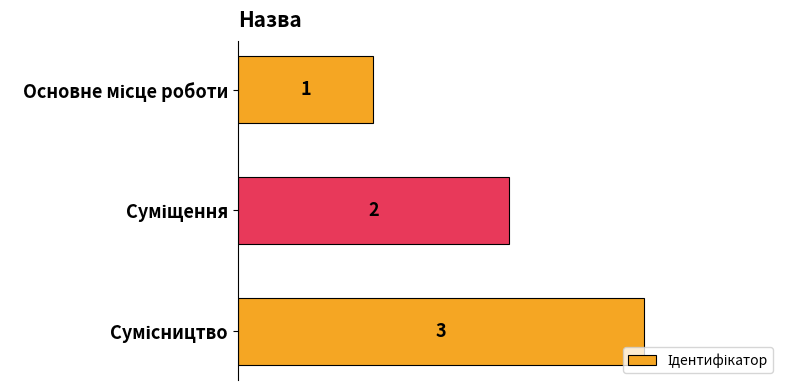

Count the values in the range 1 to 3.

3